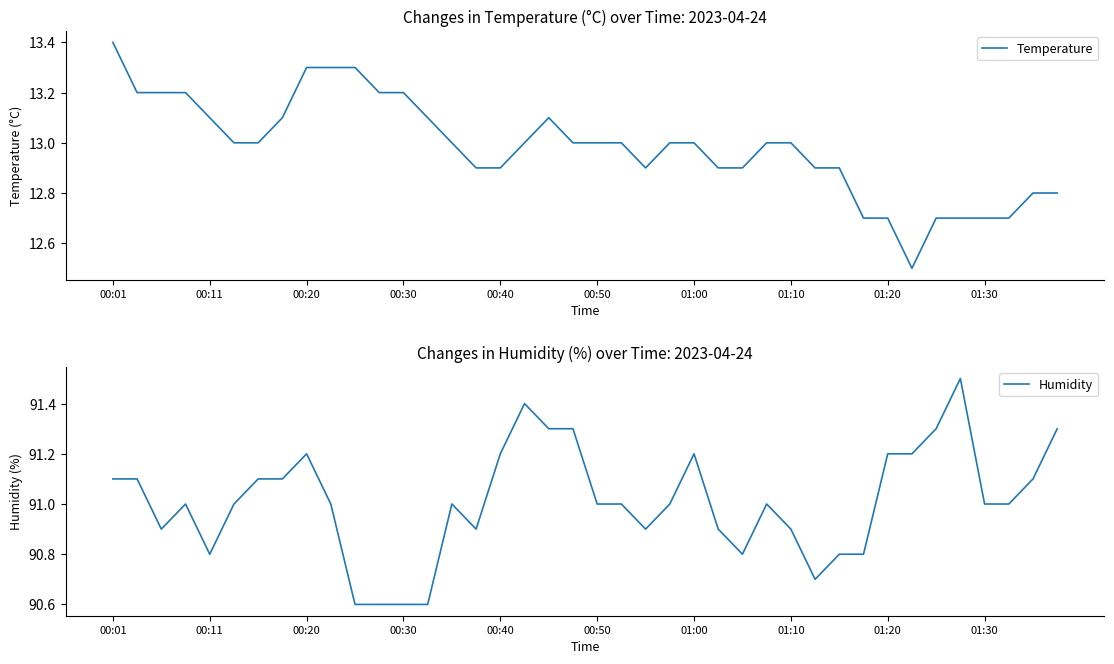

What is the value of the Humidity point at the 8th from the left?

91.1